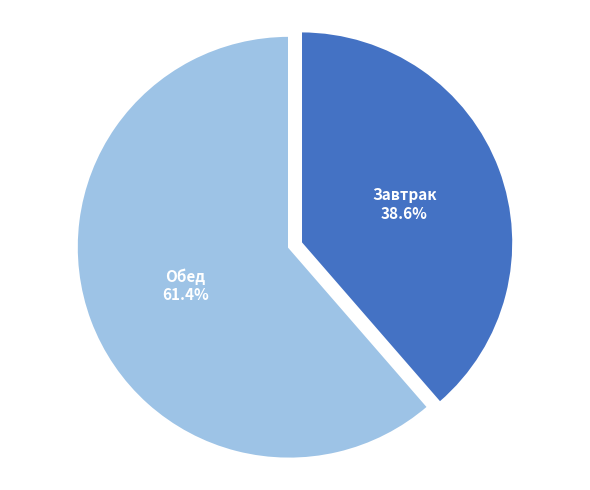

Rank the categories by value from lowest to highest.

Завтрак, Обед